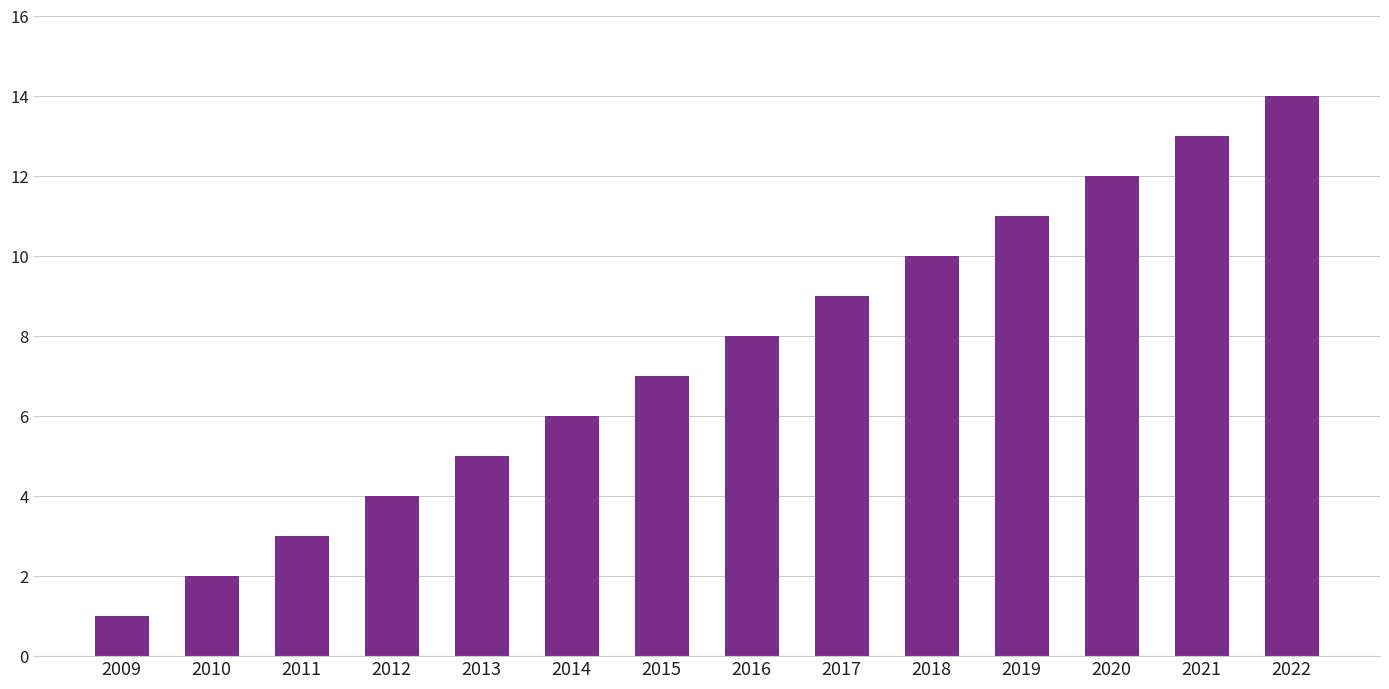

What is the value of the 4th bar from the left?

4